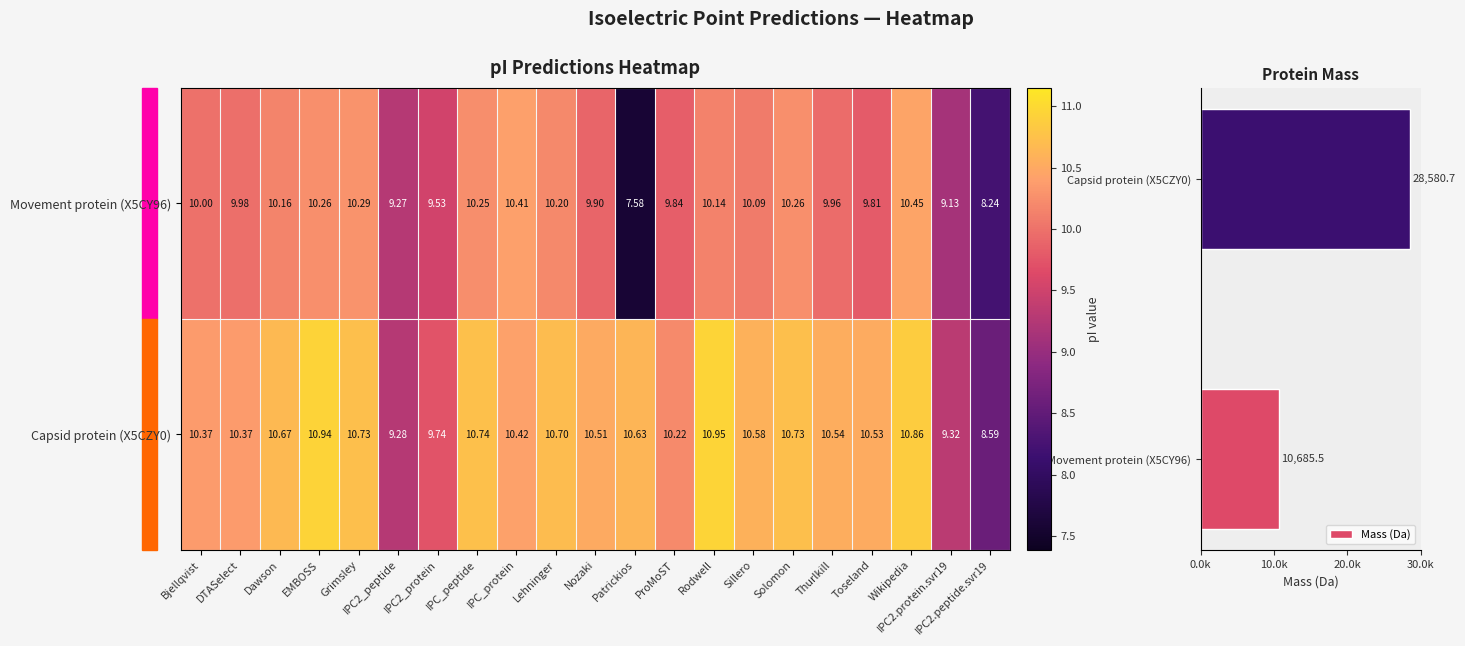

Rank the series by their maximum value, from highest to lowest.

tr|X5CZY0|X5CZY0_9GEMI Capsid protein, tr|X5CY96|X5CY96_9GEMI Movement protein